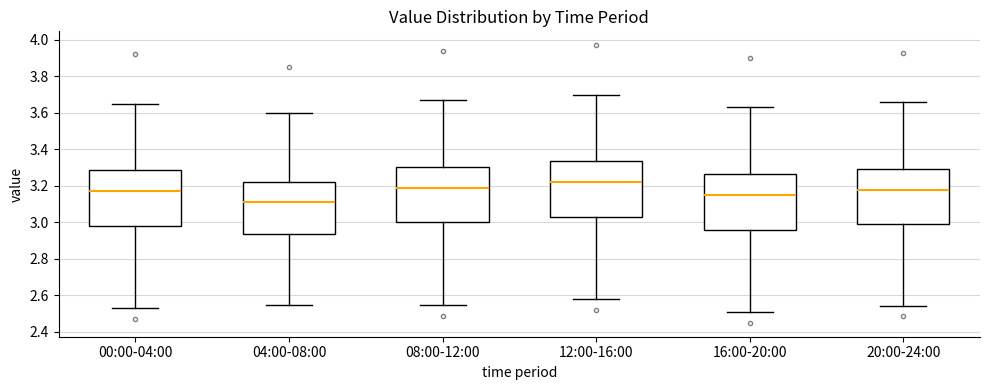

Reading left to right, transcribe this box plot: for each box, give where its median line is, the range the box spans, and where its two whiskers end, as read against the y-axis. The values are not printed on the chart, so give them approximately, as read against the axis.

00:00-04:00: median 3.18, box 2.98 to 3.28, whiskers 2.54 to 3.66
04:00-08:00: median 3.12, box 2.94 to 3.22, whiskers 2.56 to 3.60
08:00-12:00: median 3.20, box 3.00 to 3.30, whiskers 2.56 to 3.68
12:00-16:00: median 3.22, box 3.04 to 3.34, whiskers 2.58 to 3.70
16:00-20:00: median 3.16, box 2.96 to 3.26, whiskers 2.52 to 3.64
20:00-24:00: median 3.18, box 3.00 to 3.30, whiskers 2.54 to 3.66